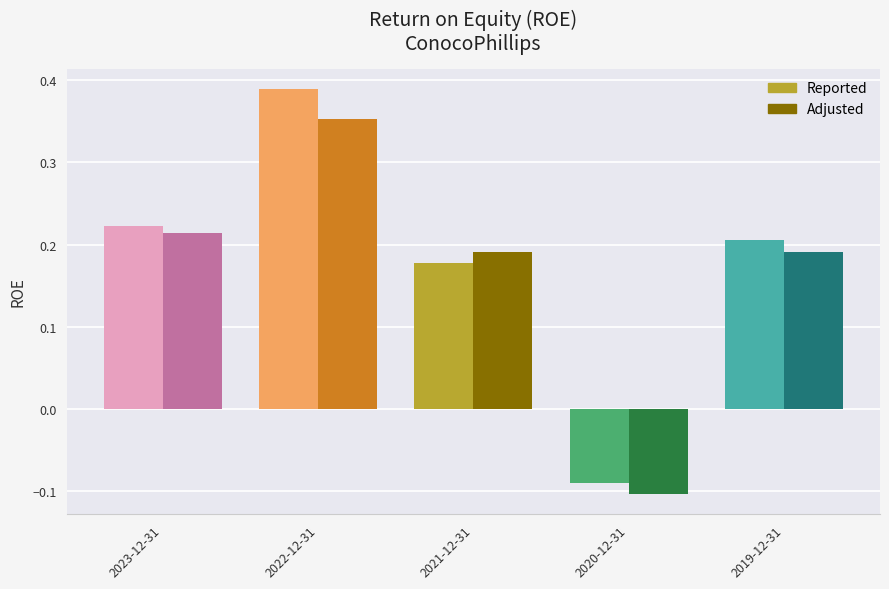

How many categories are shown in the chart?

5